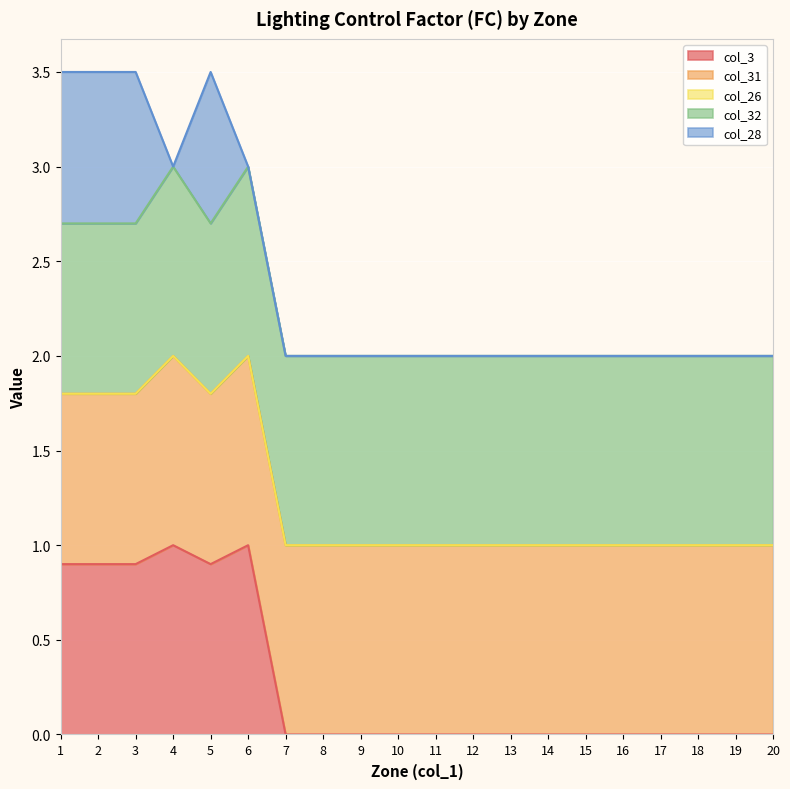

Is it true that col_32 equals 1.5 at 19?

False